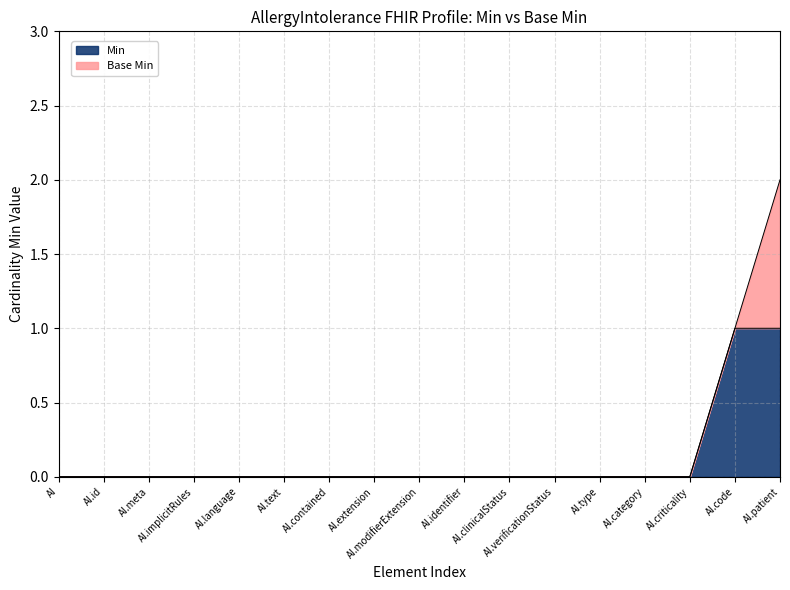

True or false: there are more than 2 points higher than both neighbors.

False